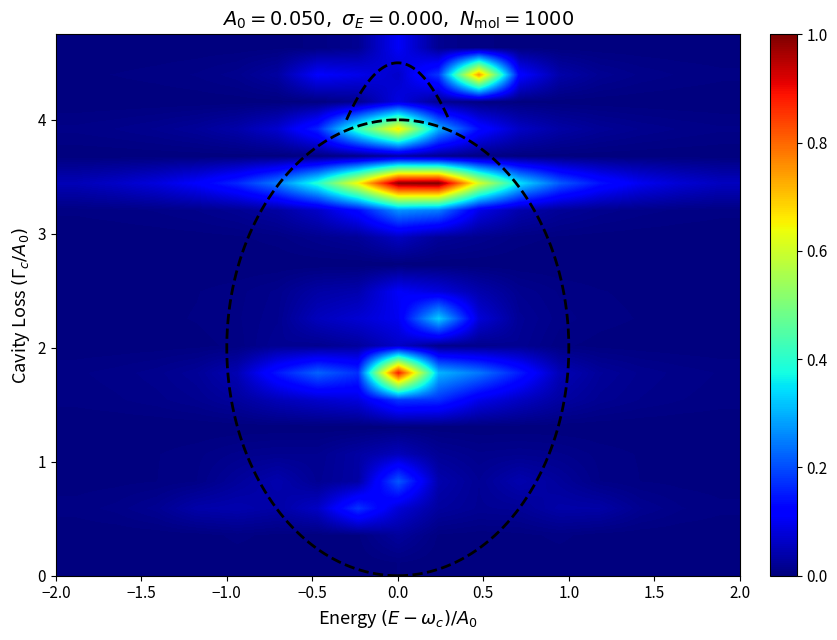

At how many categories does at least one series exceed 0?

17